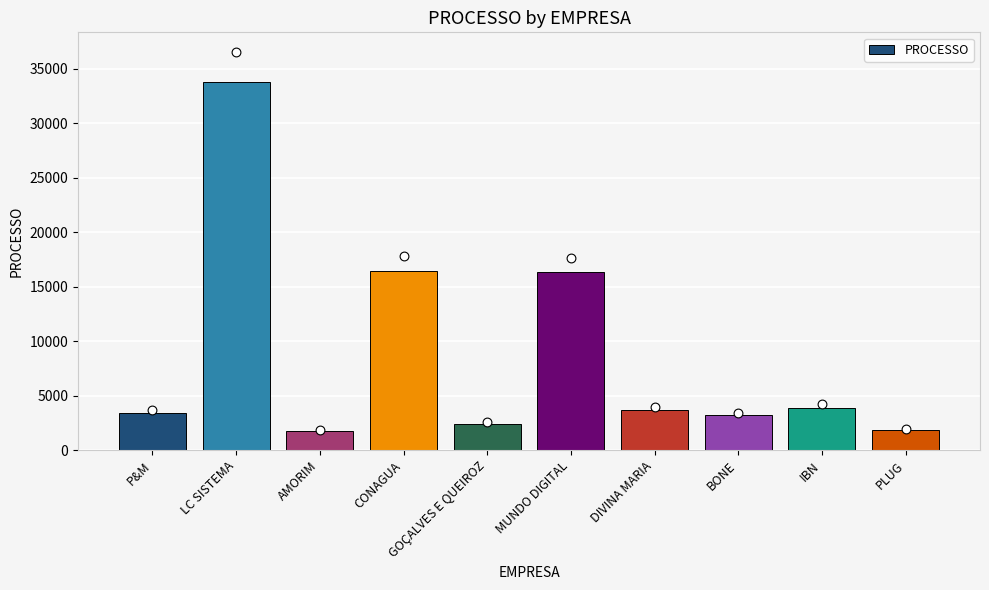

What is the change in value from P&M to DIVINA MARIA?

+232